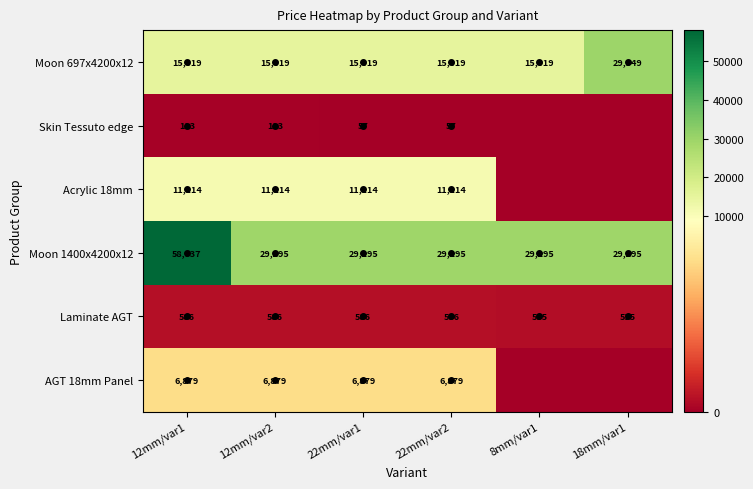

Is it true that Skin Tessuto edge equals 38.5 at 22mm/var2?

False